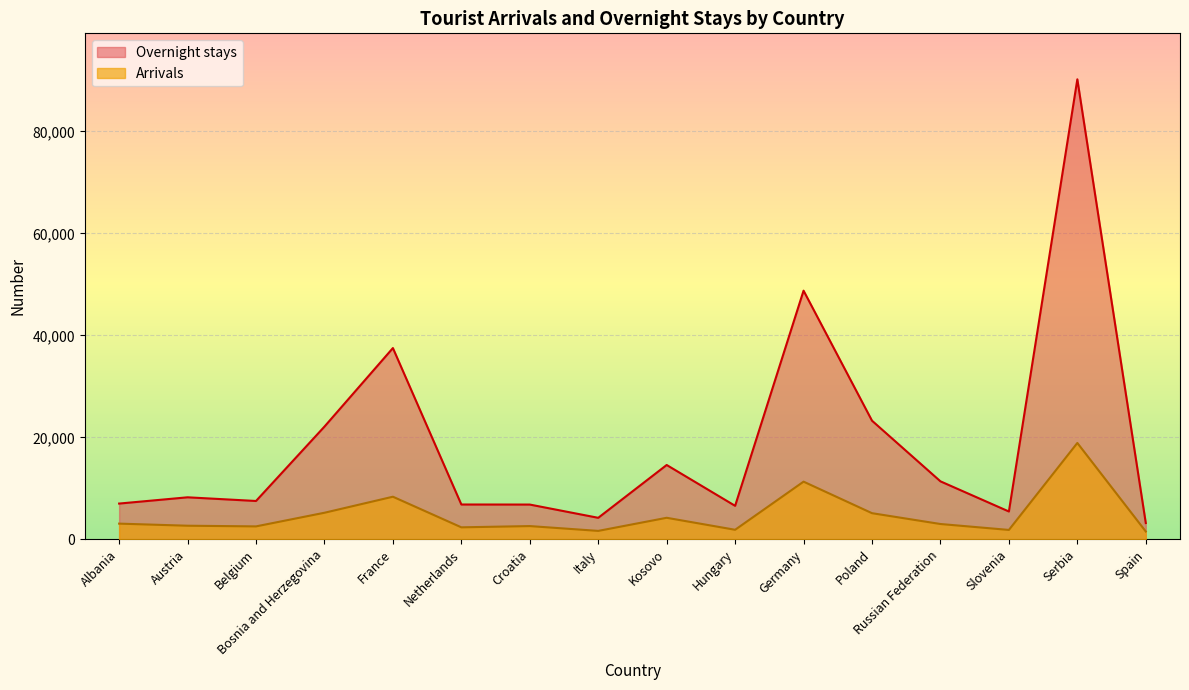

True or false: Overnight stays has a value of 14859 at Russian Federation.

False